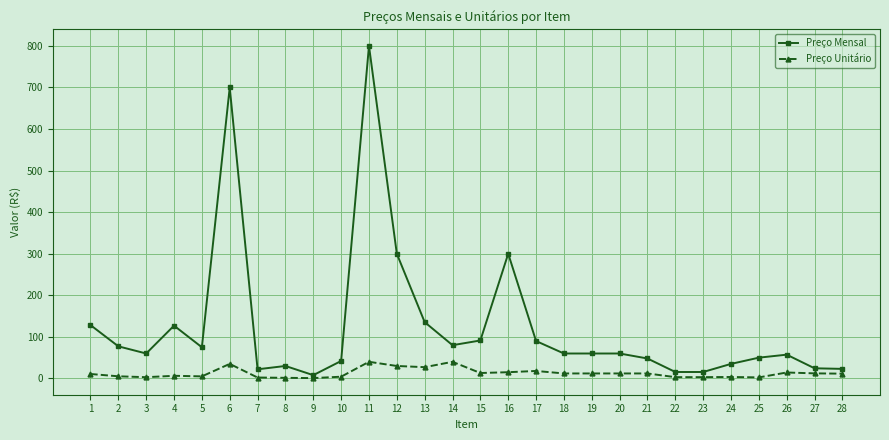

Which series has the largest total across all categories?

Preço Mensal